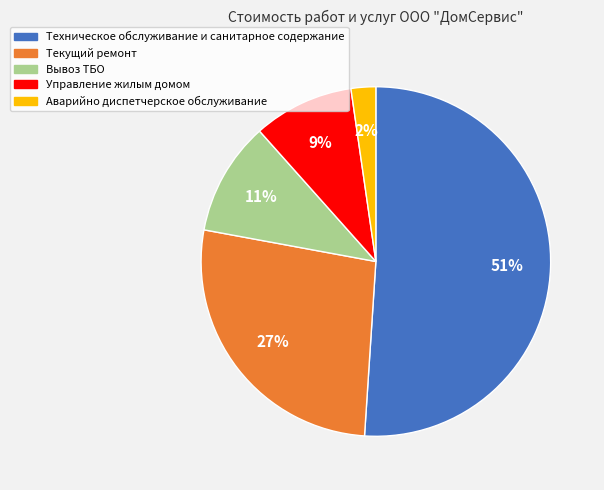

To the nearest percent, what is the average slice percentage?

20%